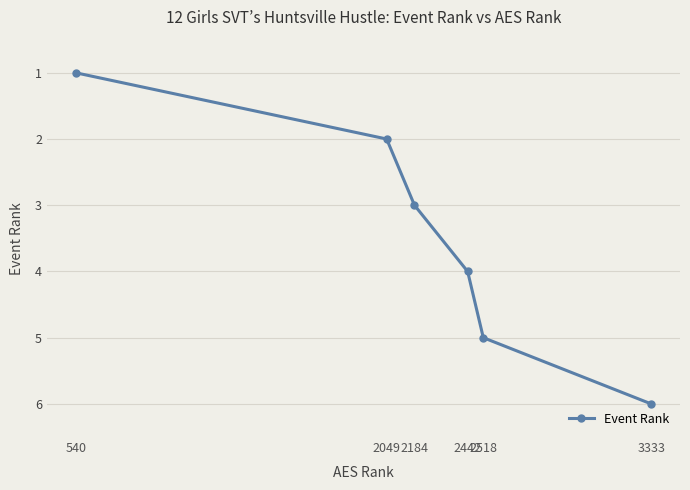

How many data points are less than 4?

3